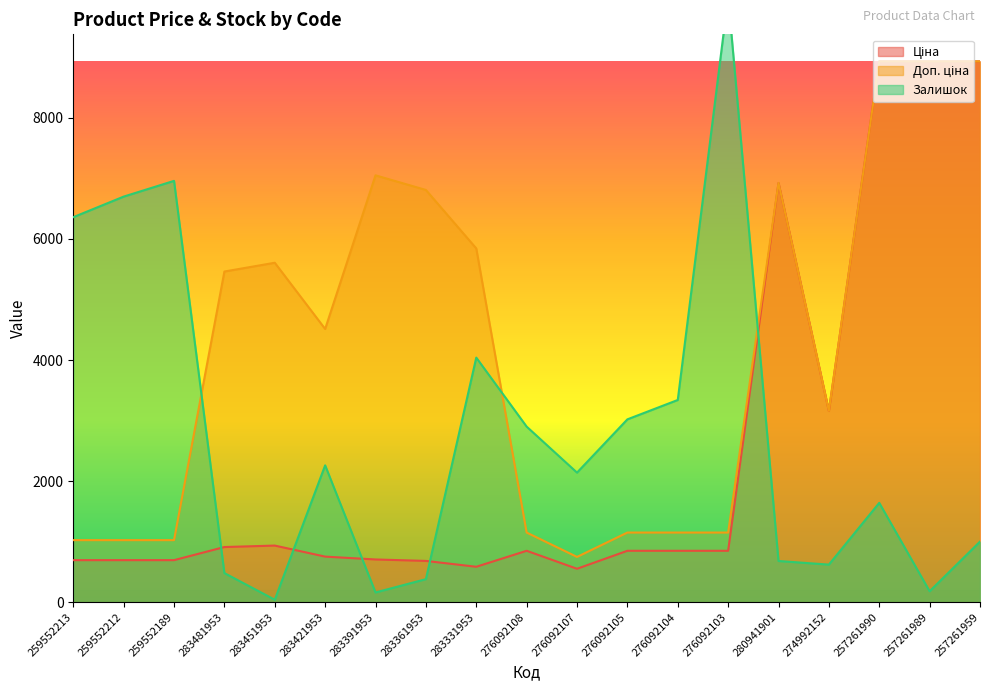

Between 283481953 and 283331953, which is larger?

283481953